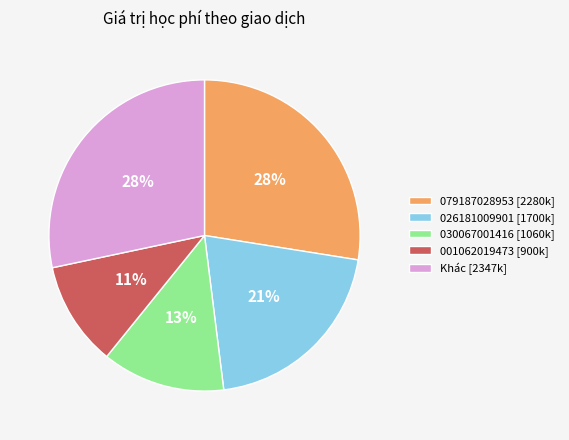

How many slices are in this pie chart?

5